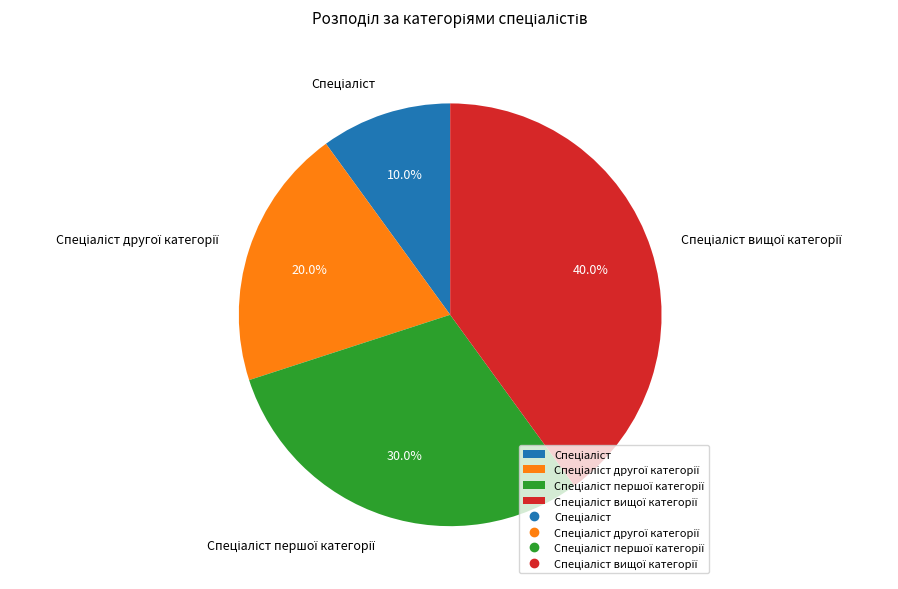

Does any single category account for the majority?

No